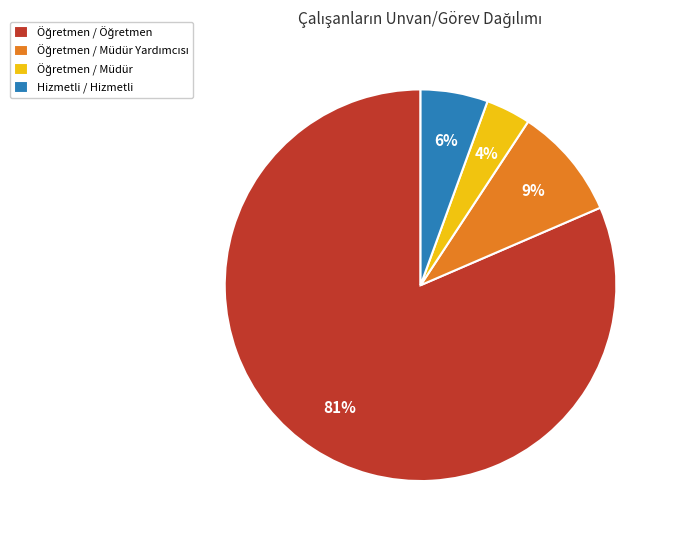

Does Hizmetli / Hizmetli represent more than half of the total?

No